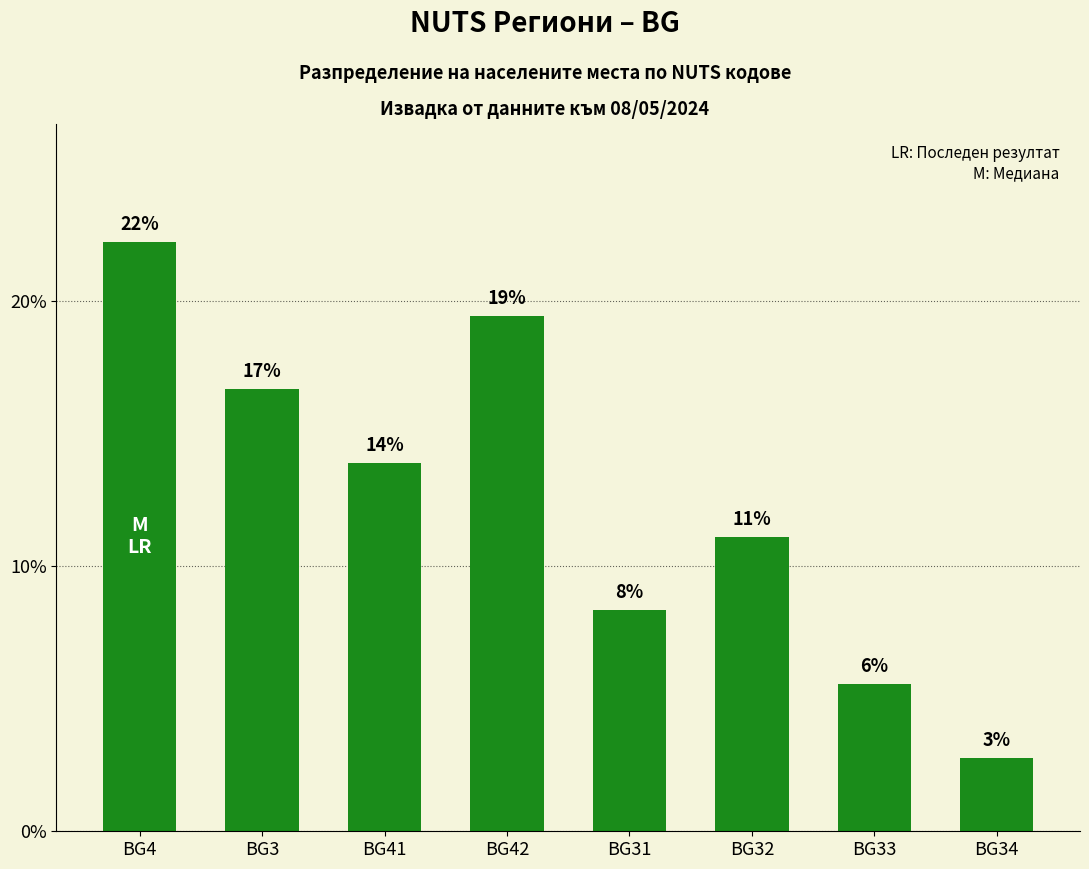

Does the chart contain any negative values?

No